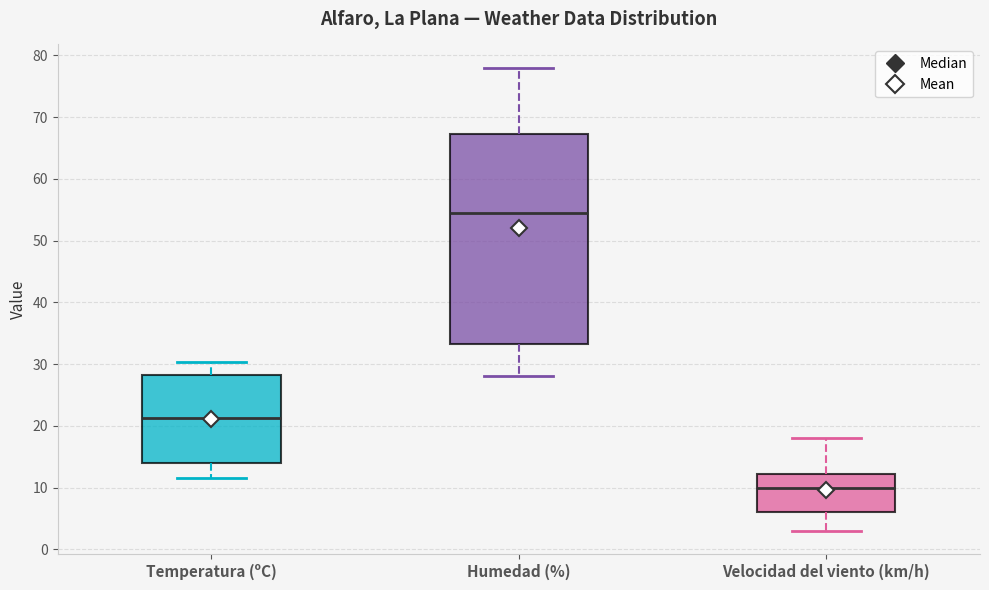

Where is the lower edge of the box for Humedad (%) on the y-axis? The values are not printed on the chart, so give them approximately, as read against the axis.

33